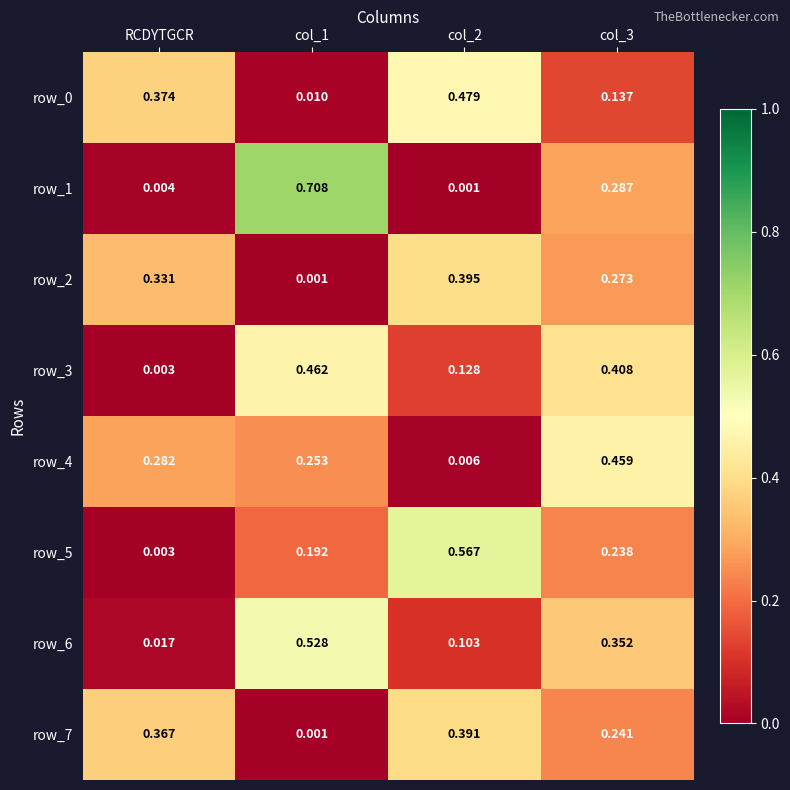

What is the sum of all row_3 values?

1.0